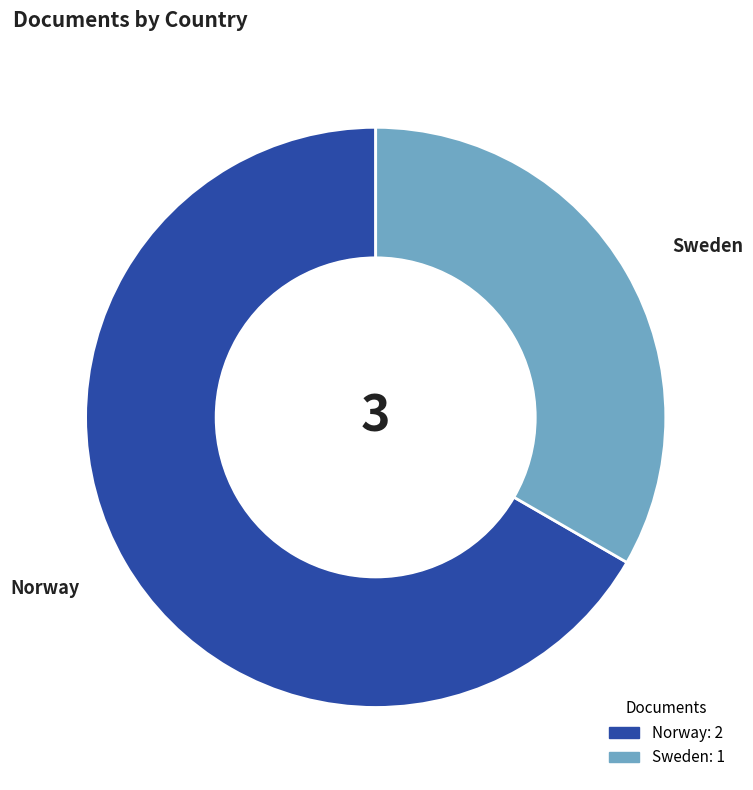

Between Norway and Sweden, which is larger?

Norway